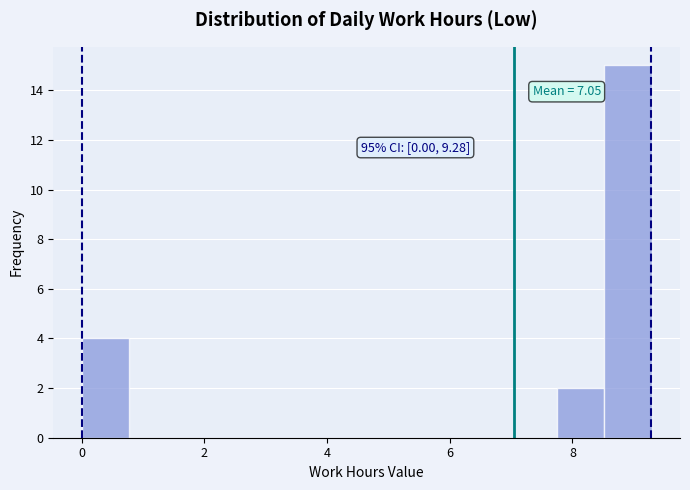

Around what value on the x-axis is the tallest bar? Give the approximate position of its centre, as read against the axis.

9.0